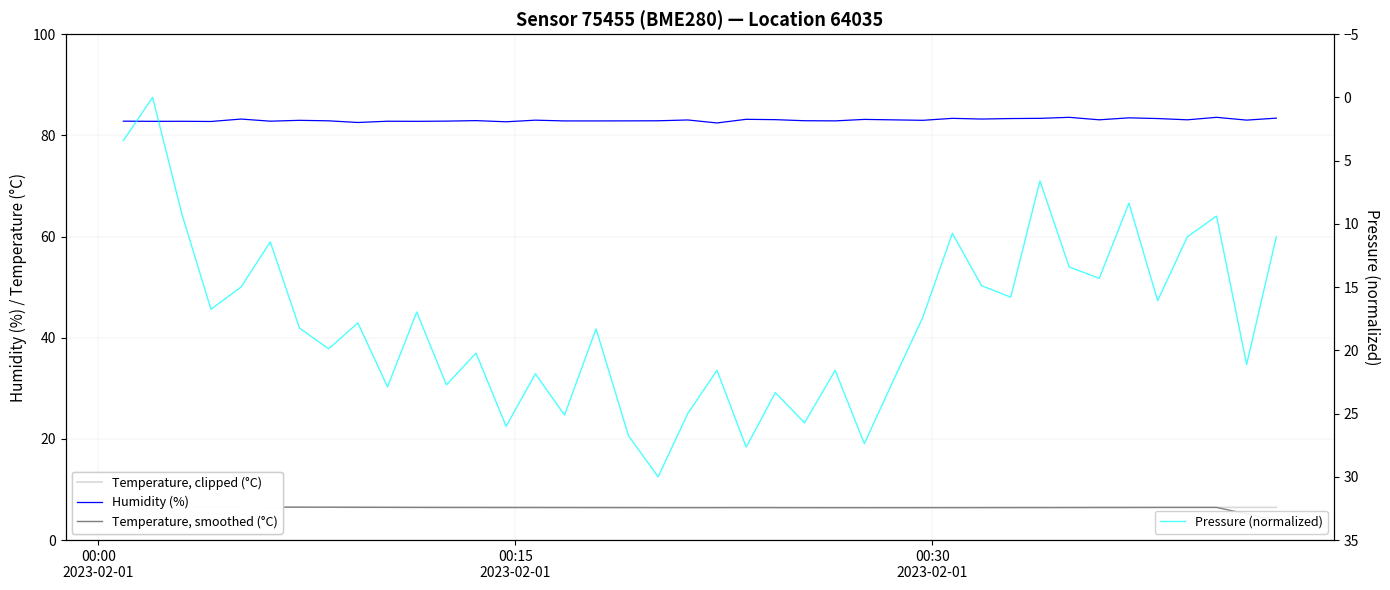

At how many categories does at least one series exceed 14?

40